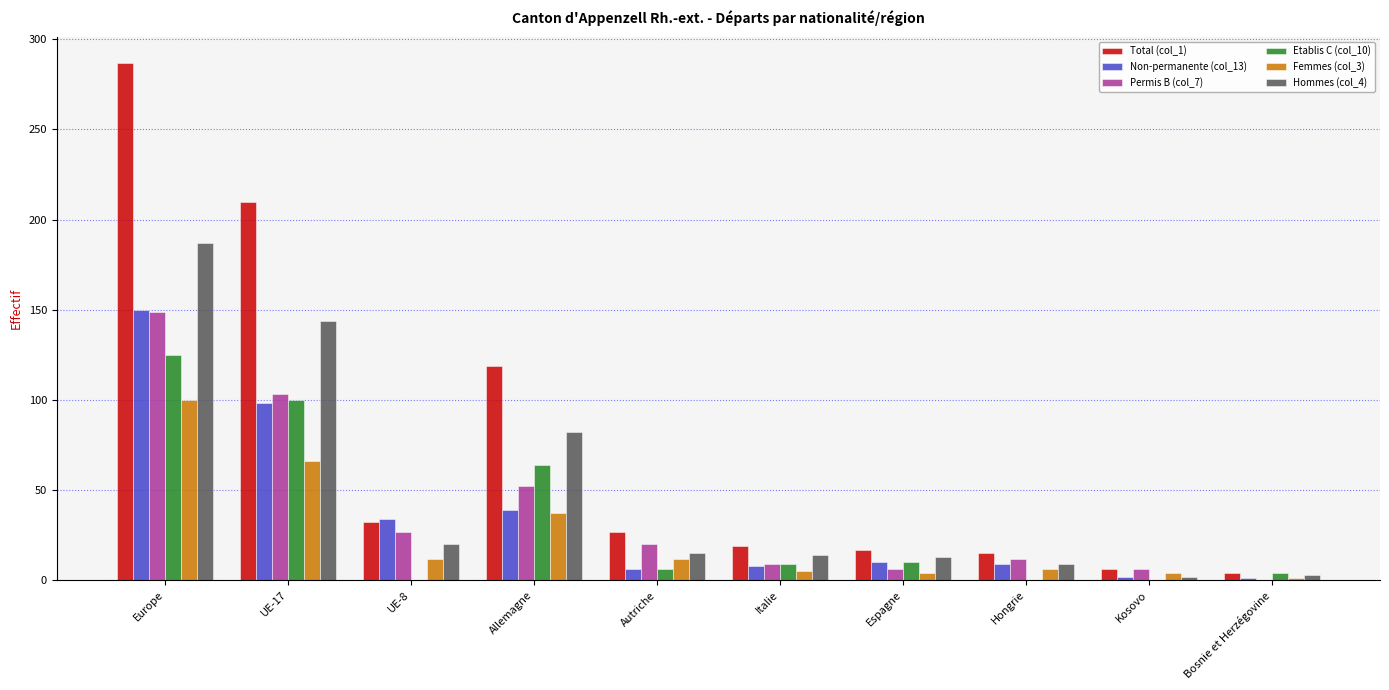

What is the total value across all series at Europe?

998